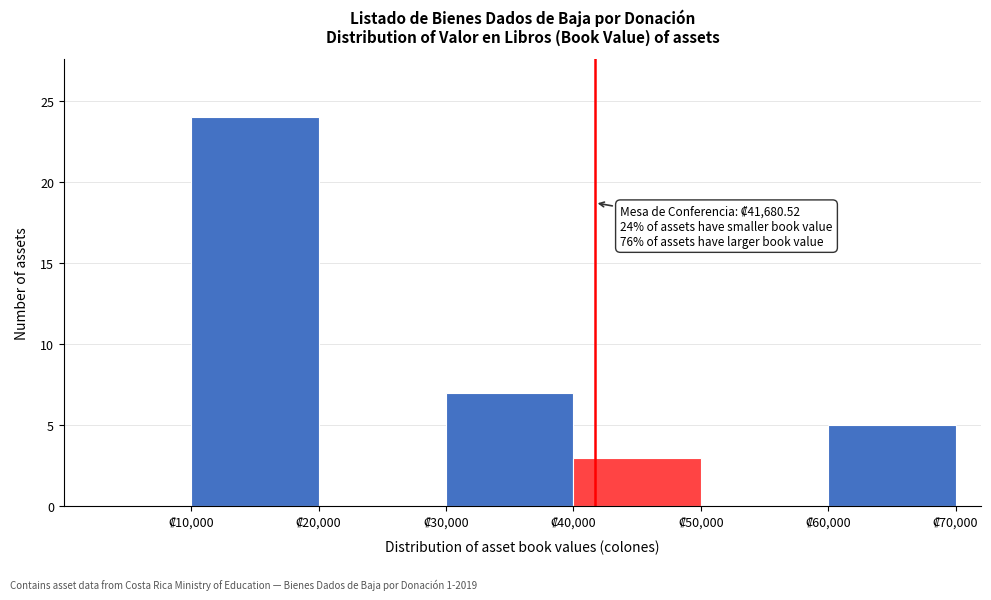

Over which range of the x-axis is the bar tallest?

10000 to 20000